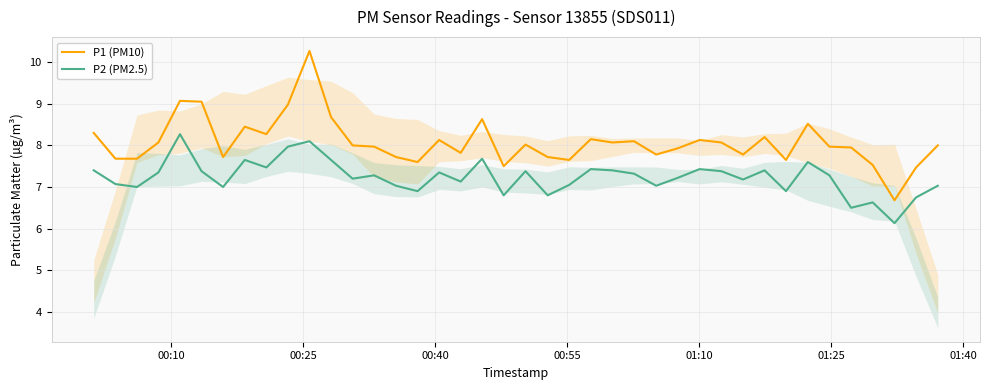

Which series has the widest spread of values?

P1 (PM10)